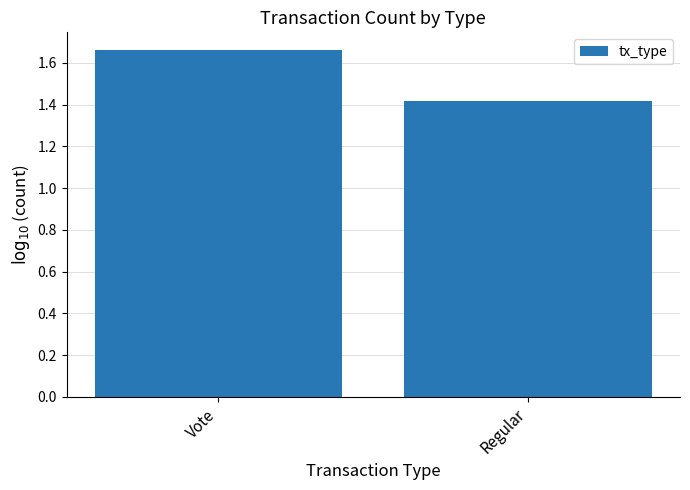

What is the label of the 1st bar from the left?

Vote